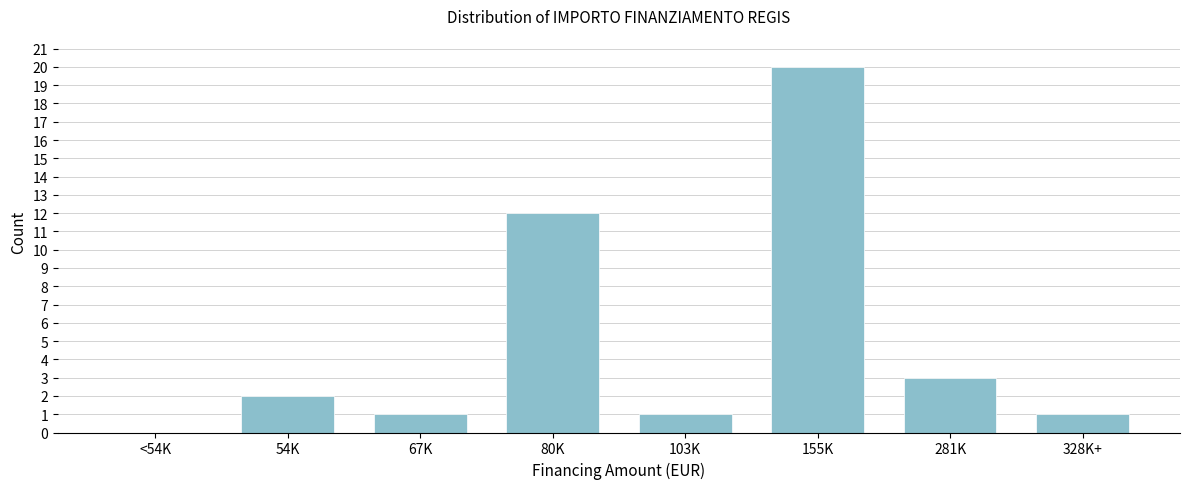

Reading left to right, transcribe all the data shown in this chart.

<54K=0	54K=2	67K=1	80K=12	103K=1	155K=20	281K=3	328K+=1